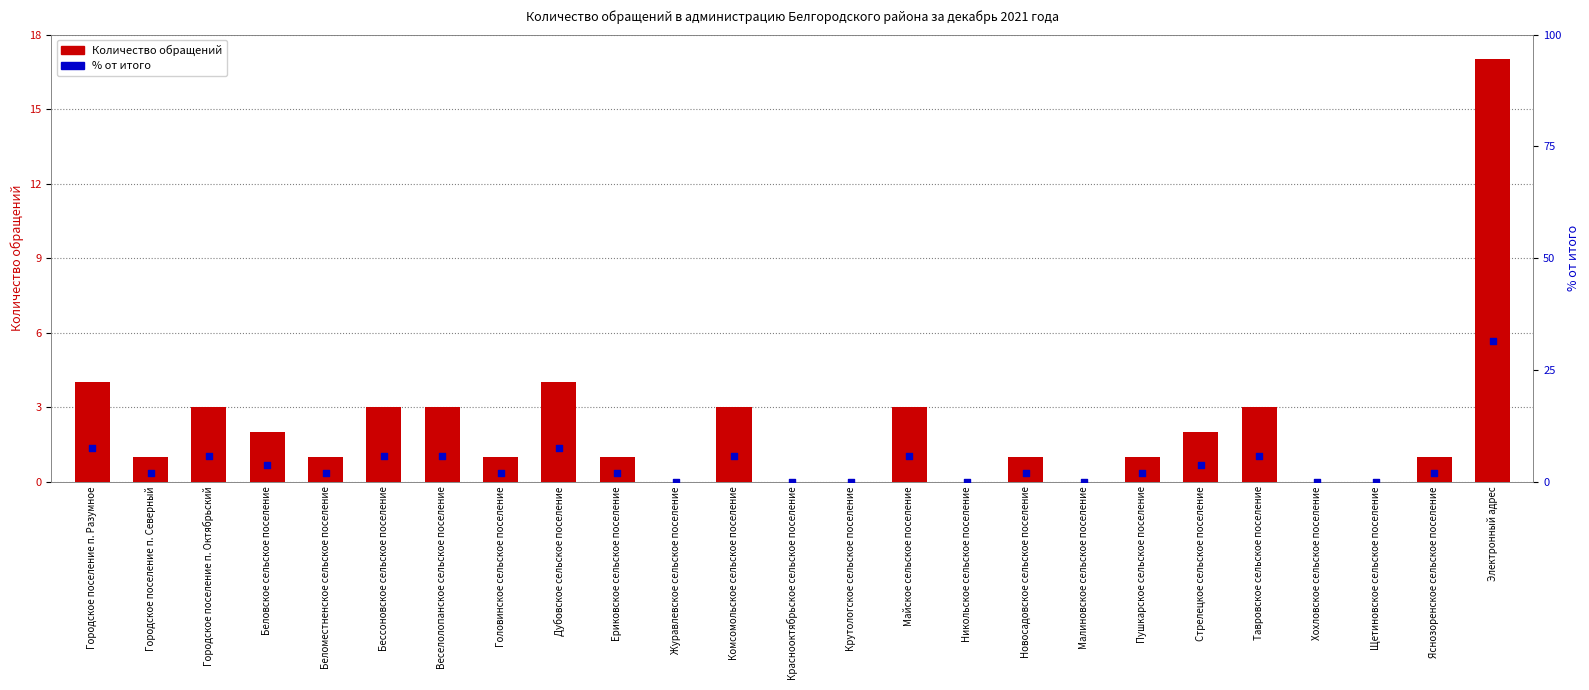

What is the total value across all series at Головинское сельское поселение?

2.9